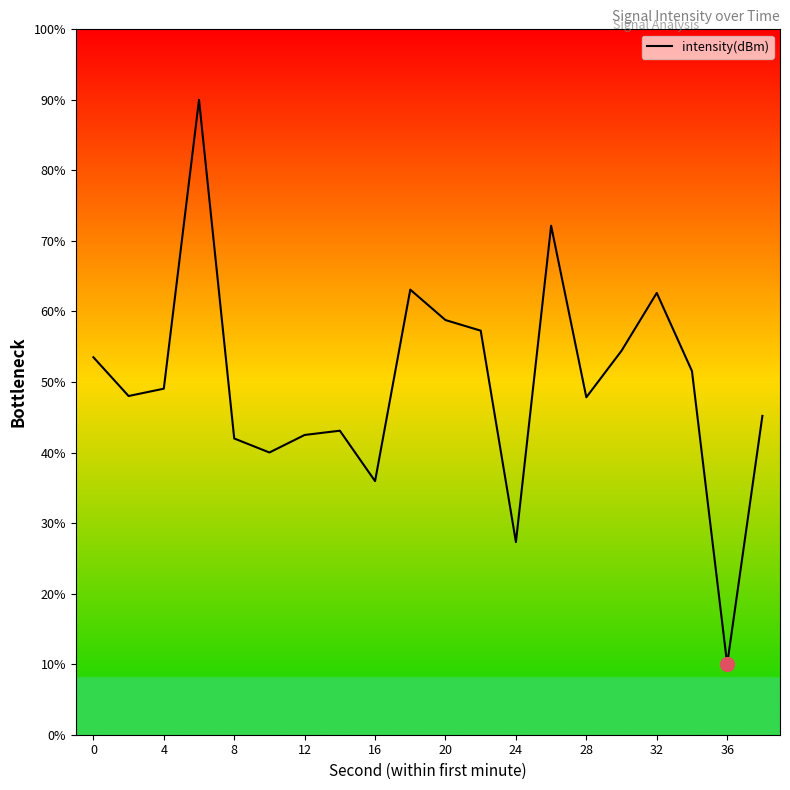

What is the minimum value shown in the chart?

10.0